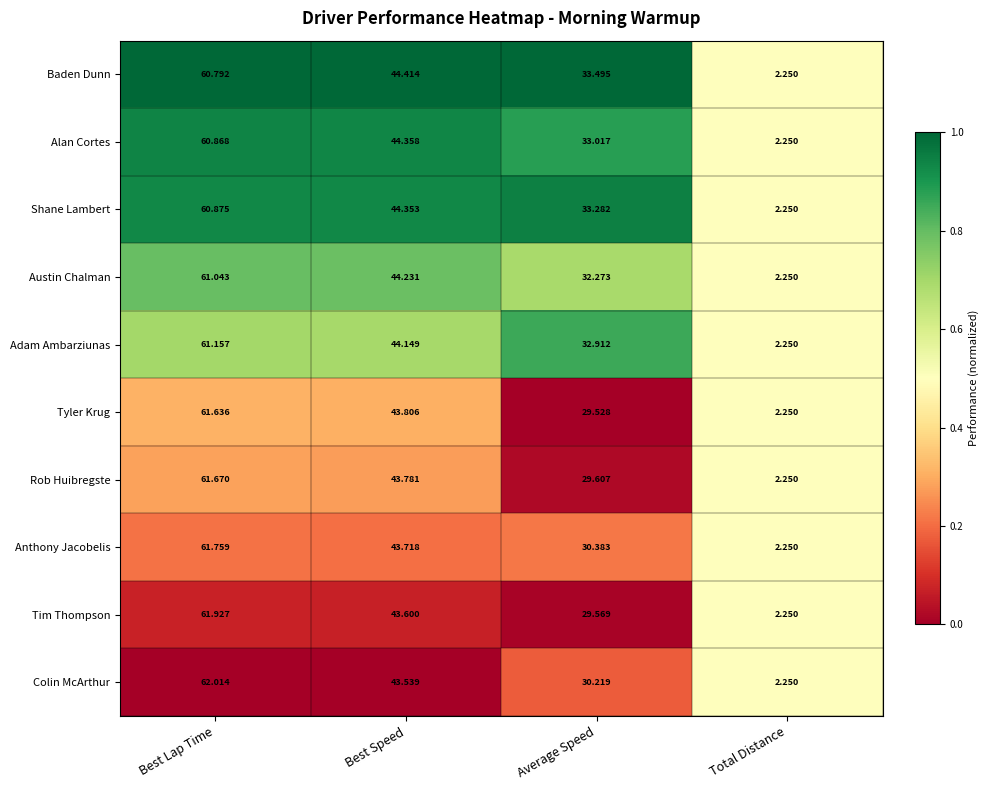

How many data points does each series have?

4